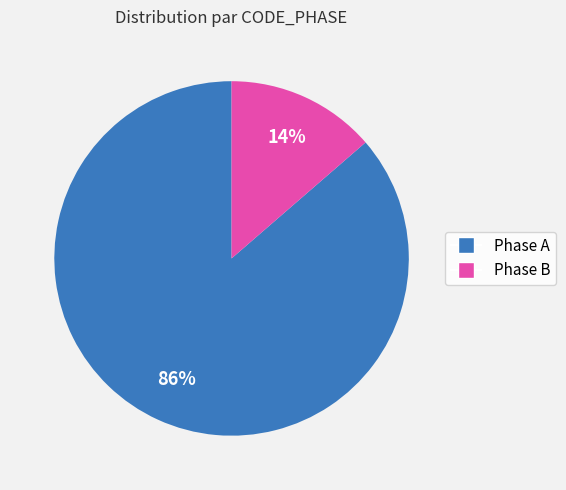

To the nearest percent, what is the average slice percentage?

50%